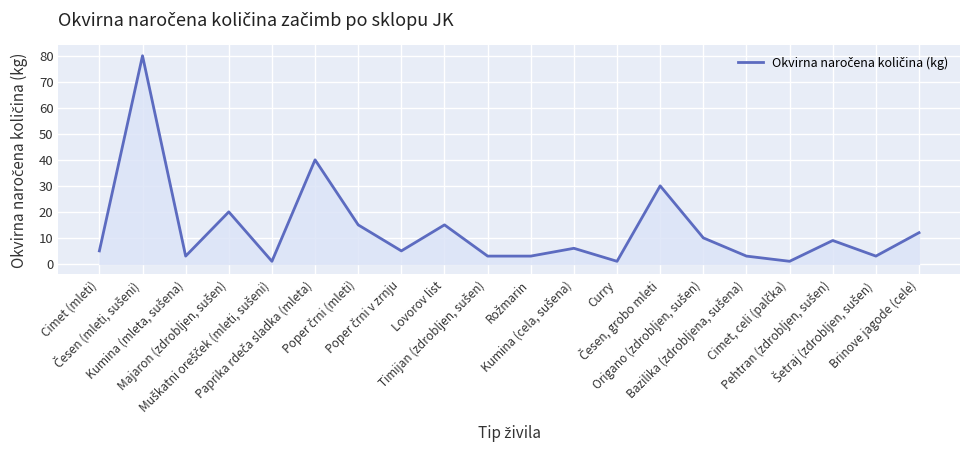

What value does the data have at Brinove jagode (cele), to the nearest 5?

10